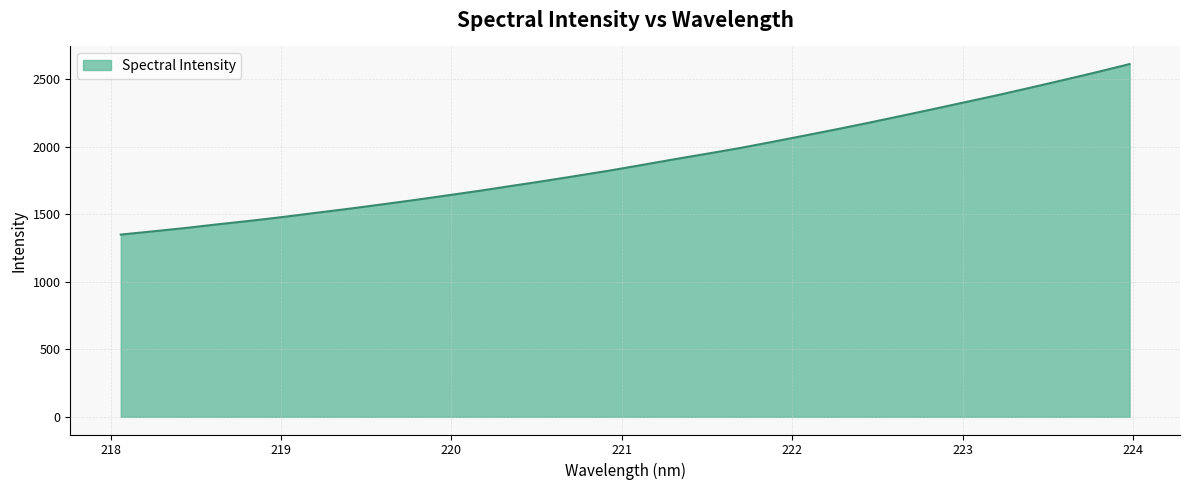

What is the smallest value displayed?

1349.1